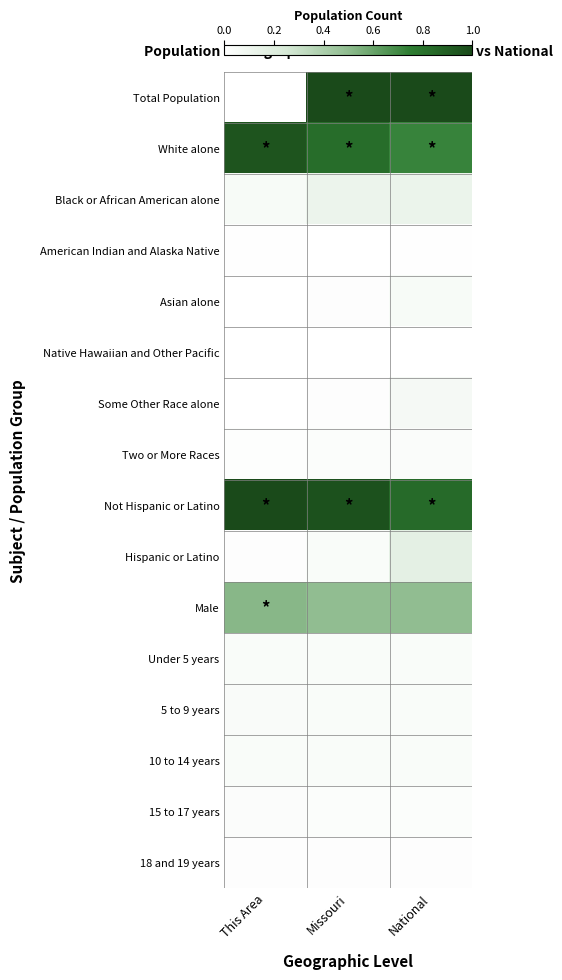

Reading right to left, extract all data points from this chart.

Total Population: National=1.0	Missouri=1.0	This Area=0.0
White alone: National=0.7	Missouri=0.8	This Area=0.9
Black or African American alone: National=0.1	Missouri=0.1	This Area=0.0
American Indian and Alaska Native: National=0.0	Missouri=0.0	This Area=0.0
Asian alone: National=0.0	Missouri=0.0	This Area=0.0
Native Hawaiian and Other Pacific: National=0.0	Missouri=0.0	This Area=0.0
Some Other Race alone: National=0.1	Missouri=0.0	This Area=0.0
Two or More Races: National=0.0	Missouri=0.0	This Area=0.0
Not Hispanic or Latino: National=0.8	Missouri=1.0	This Area=1.0
Hispanic or Latino: National=0.2	Missouri=0.0	This Area=0.0
Male: National=0.5	Missouri=0.5	This Area=0.5
Under 5 years: National=0.0	Missouri=0.0	This Area=0.0
5 to 9 years: National=0.0	Missouri=0.0	This Area=0.0
10 to 14 years: National=0.0	Missouri=0.0	This Area=0.0
15 to 17 years: National=0.0	Missouri=0.0	This Area=0.0
18 and 19 years: National=0.0	Missouri=0.0	This Area=0.0